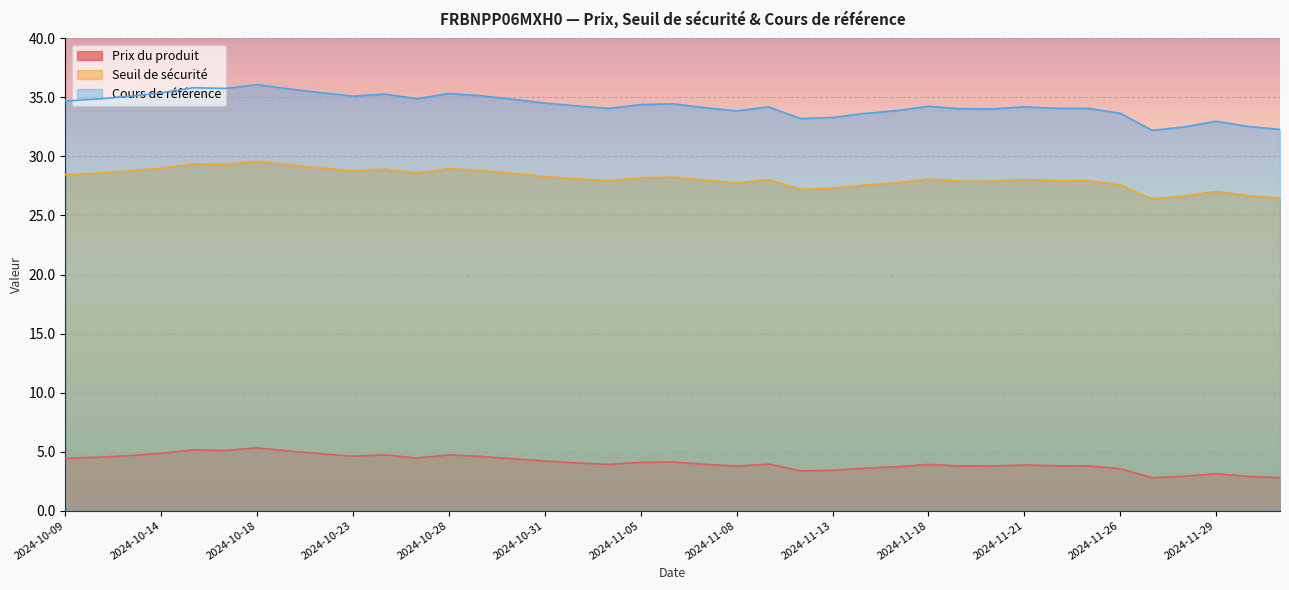

Is it true that Cours de référence equals 7.1 at 2024-10-29?

False